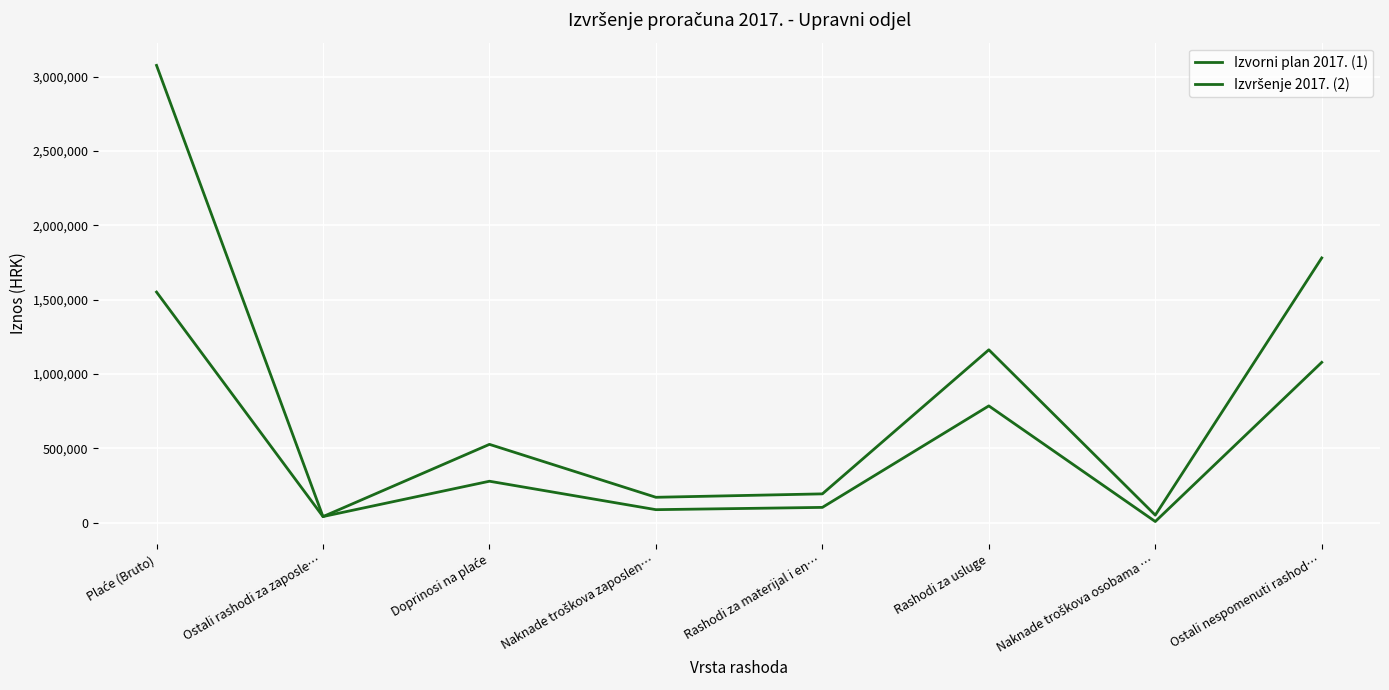

How many lines are shown in the chart?

2